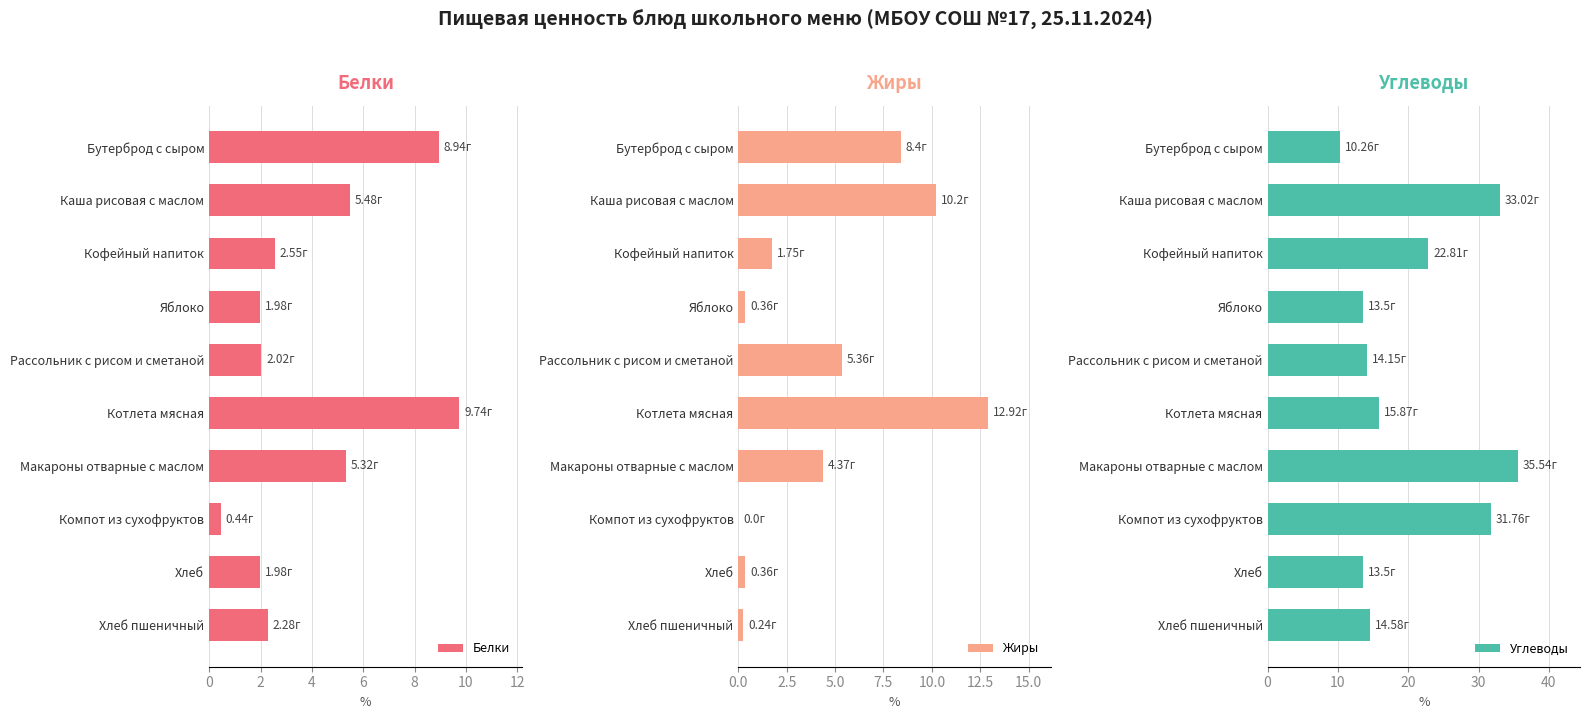

At how many categories does at least one series exceed 28?

3